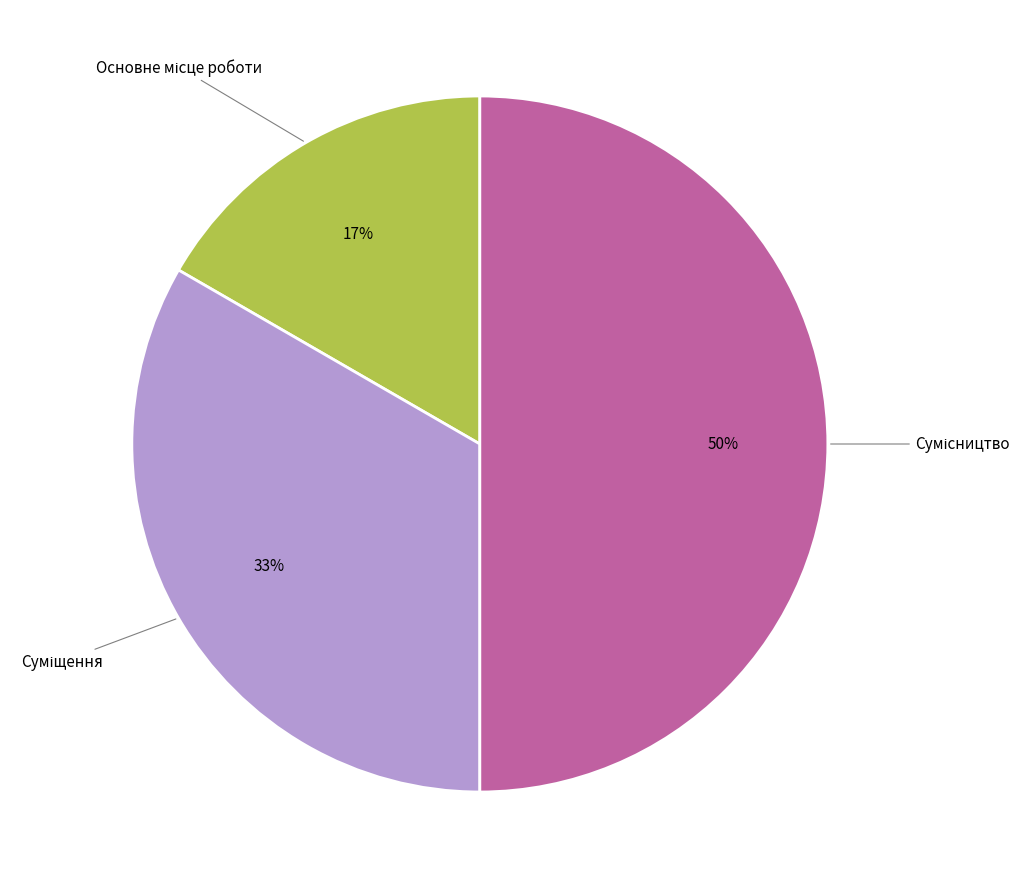

To the nearest percent, what is the difference between the largest and smallest slice percentages?

33%